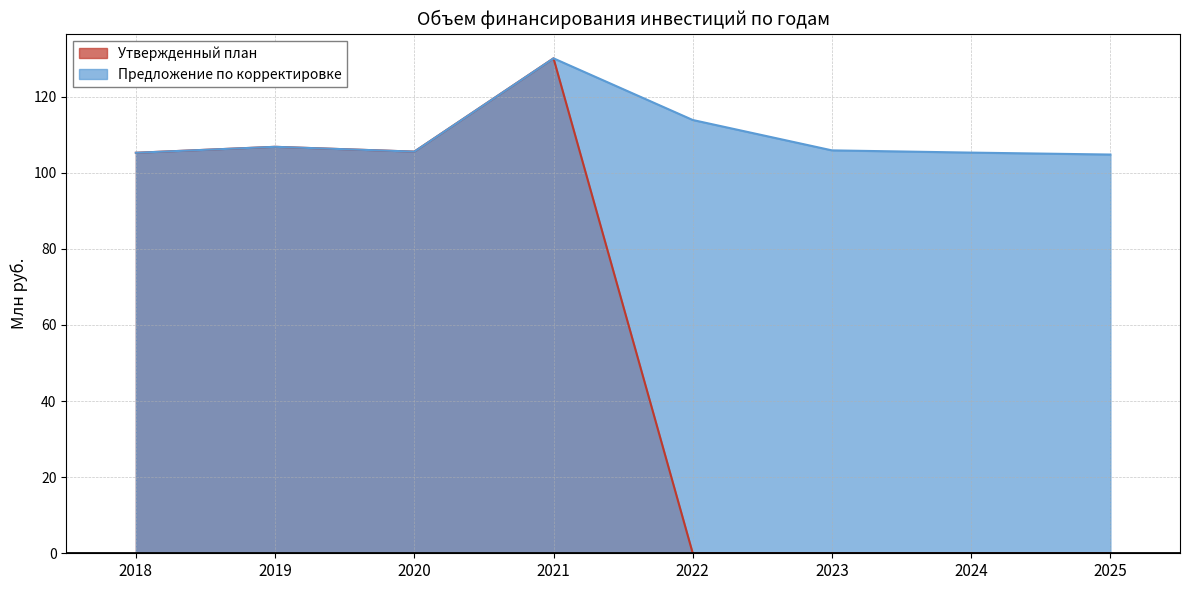

At which label is Предложение по корректировке closest to 117?

2022